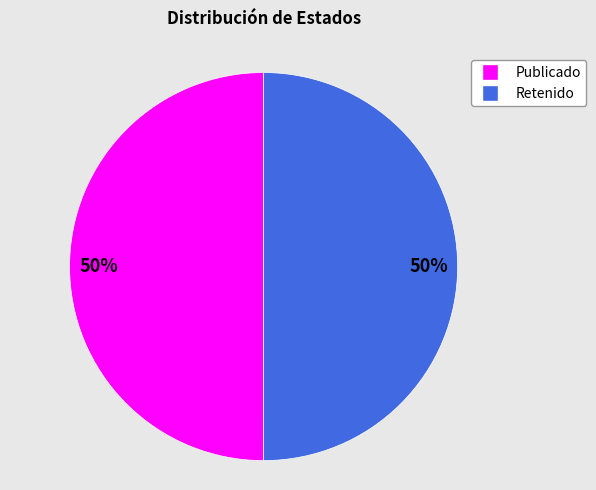

To the nearest percent, what percentage of the pie is Retenido?

50%